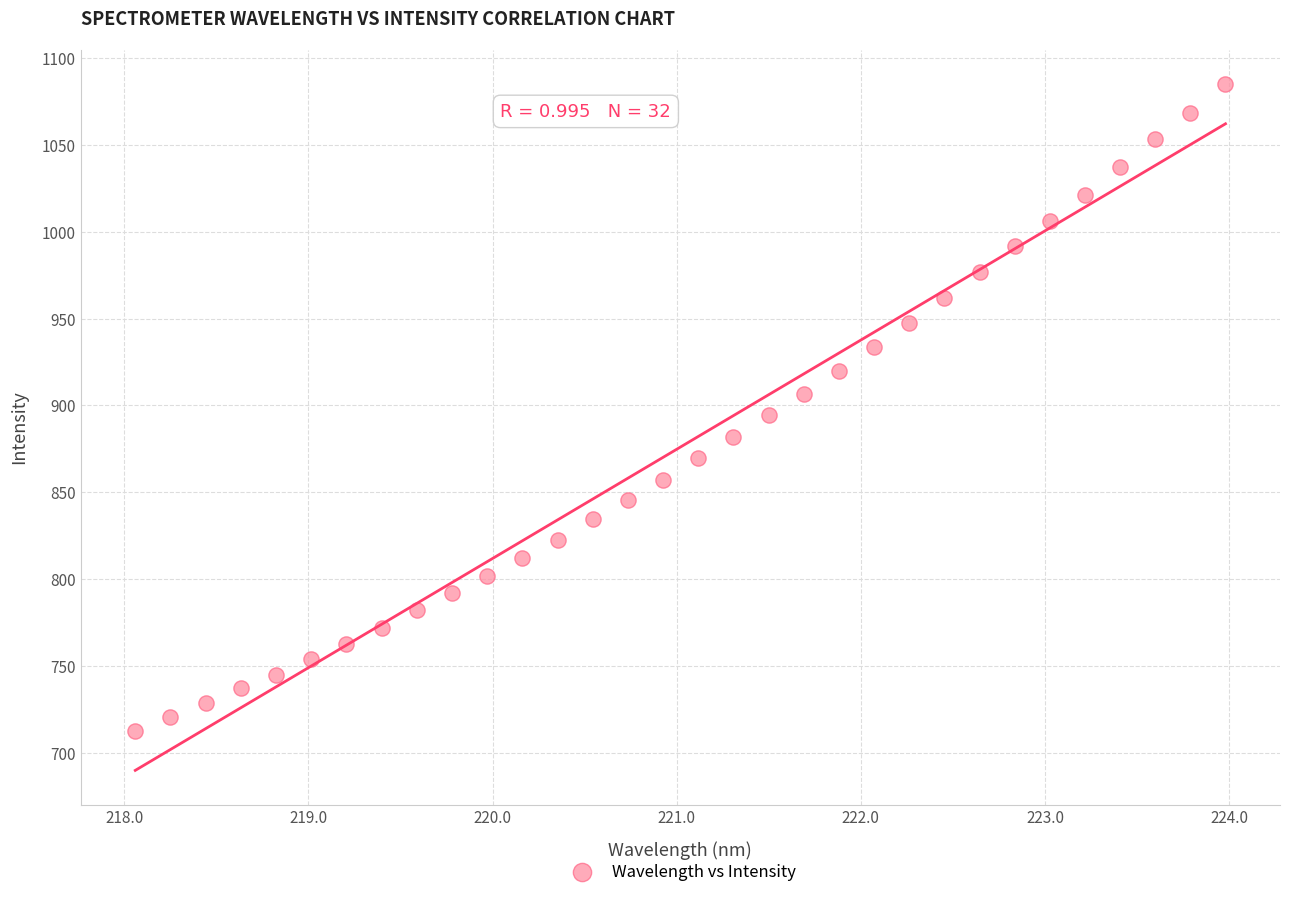

What is the range of X values (max minus min)?

5.9